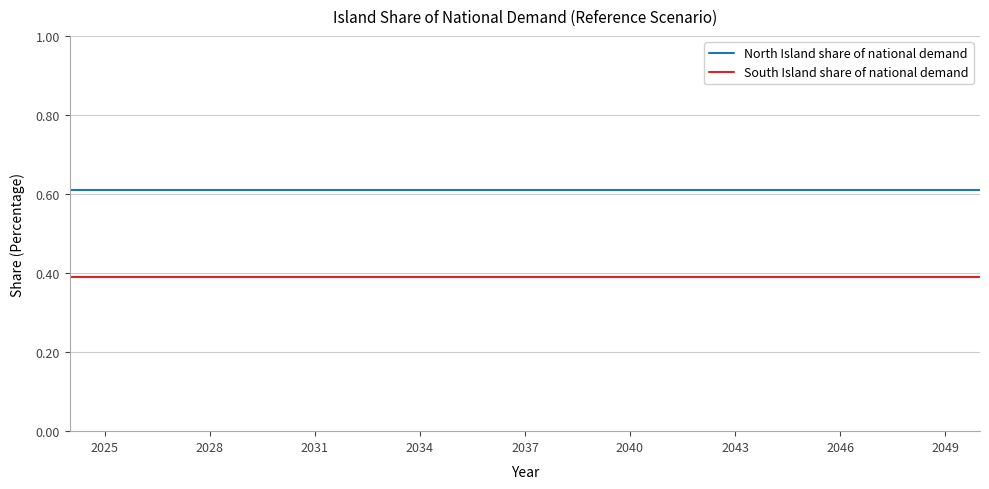

List the series in order of their peak value, lowest first.

South Island share of national demand, North Island share of national demand